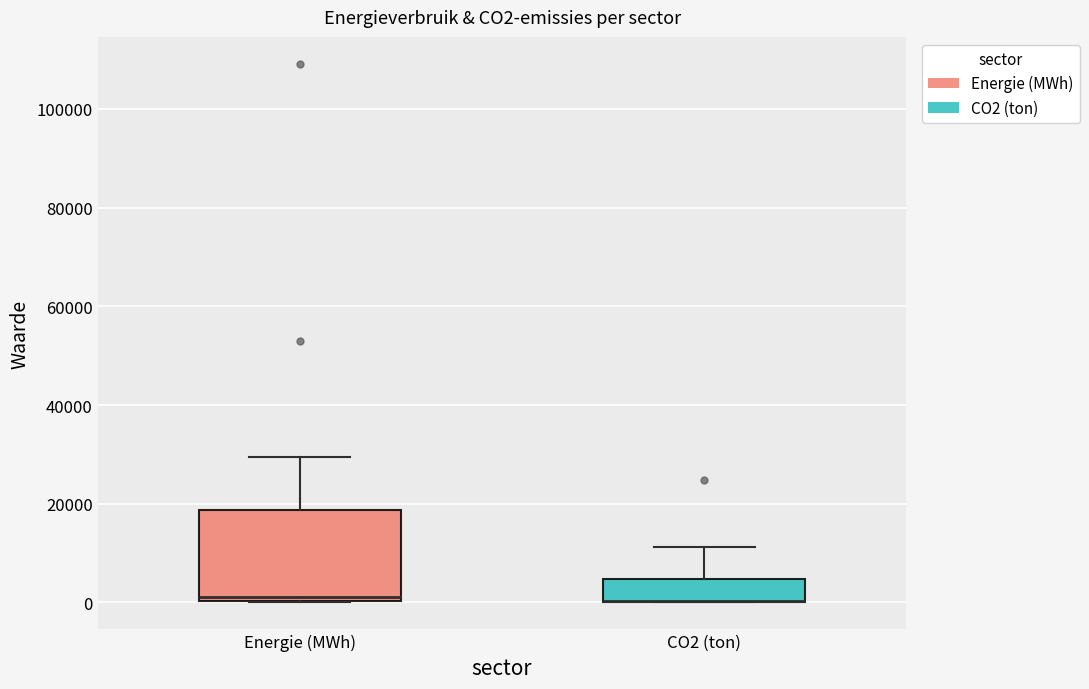

Reading left to right, read every box against the y-axis: the position of its median line, the range the box covers, and the ends of its whiskers. The values are not printed on the chart, so give them approximately, as read against the axis.

Energie (MWh): median 2000, box 0 to 18000, whiskers 0 to 30000
CO2 (ton): median 0 (drawn on the box's lower edge), box 0 to 4000, whiskers 0 to 12000